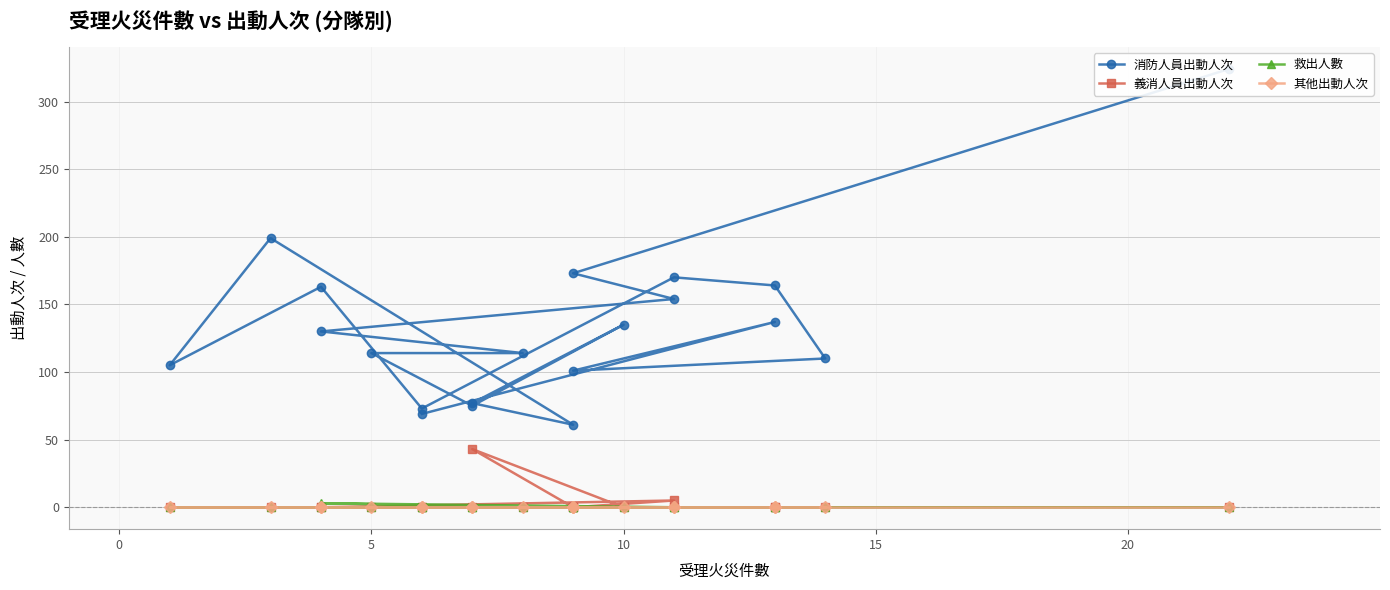

What is the average value of the 義消人員出動人次 series?

2